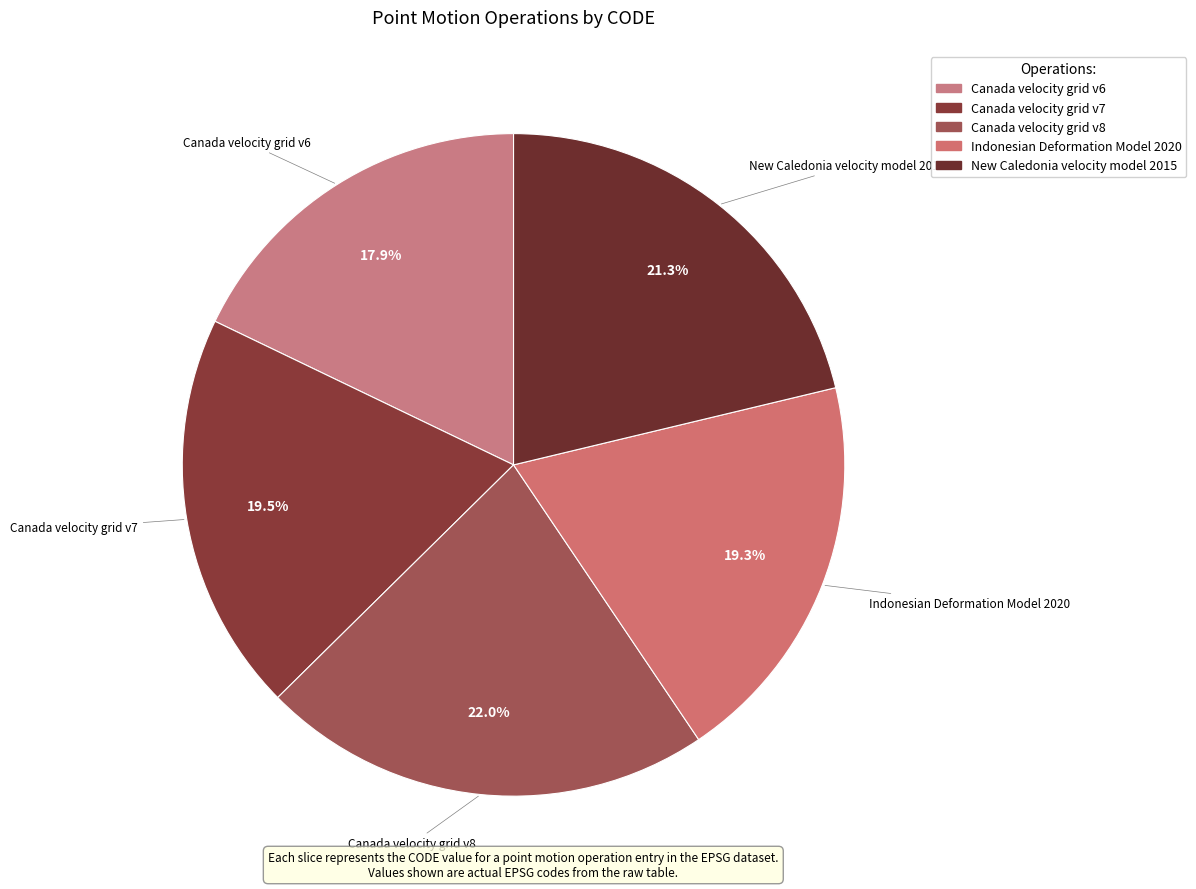

How much of the chart is everything except New Caledonia velocity model 2015?

78.7%